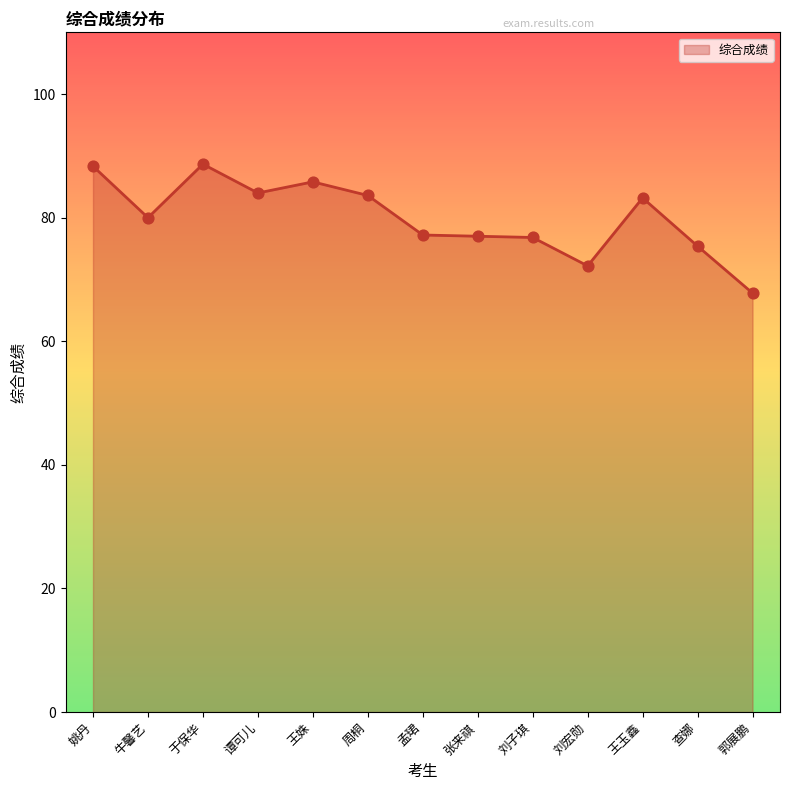

What is the ratio of the value at 查娜 to the value at 郭展鹏?

1.1